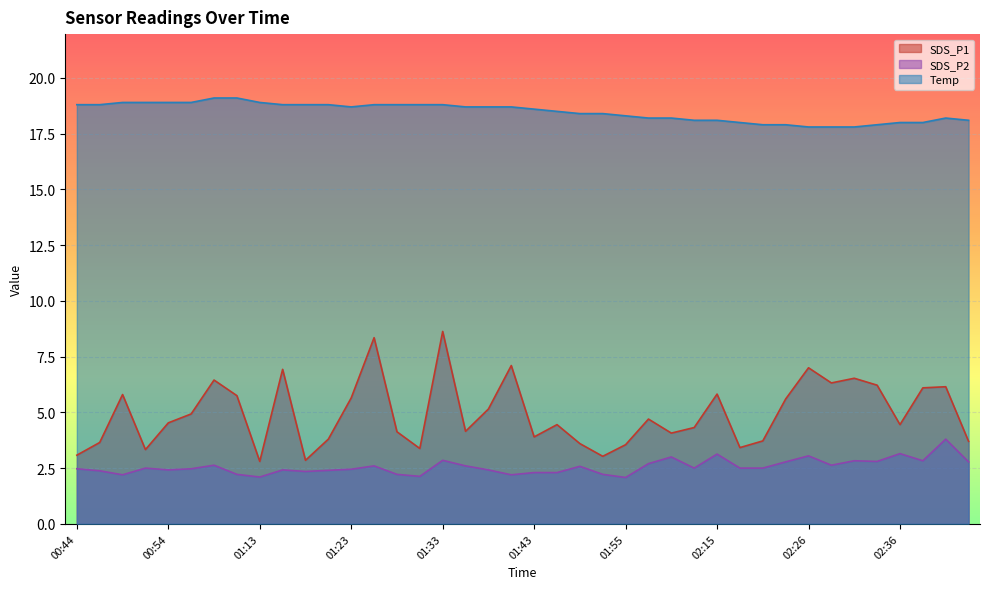

List the labels in order of SDS_P2 value, smallest first.

01:55, 01:13, 01:31, 00:49, 01:41, 01:02, 01:28, 01:52, 01:43, 01:46, 01:18, 00:47, 01:20, 00:54, 01:15, 01:38, 01:23, 00:44, 00:57, 00:52, 02:12, 02:18, 02:21, 01:49, 01:26, 01:36, 00:59, 02:28, 01:58, 02:23, 02:43, 02:33, 02:31, 02:38, 01:33, 02:00, 02:26, 02:15, 02:36, 02:41